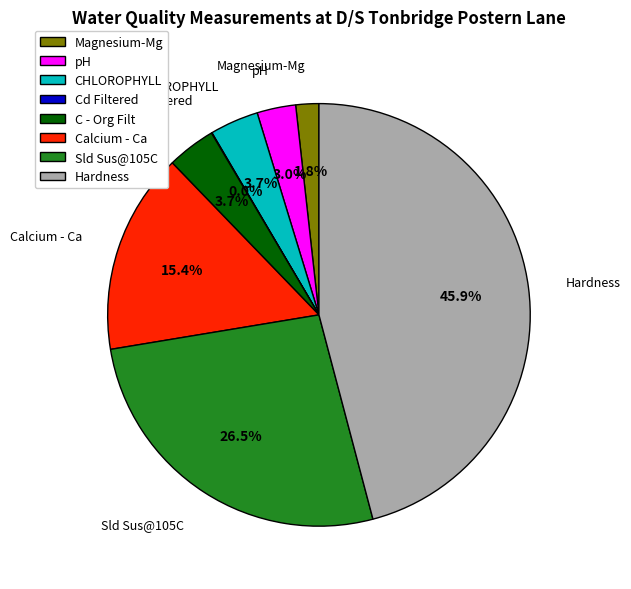

Does Magnesium-Mg represent more than half of the total?

No